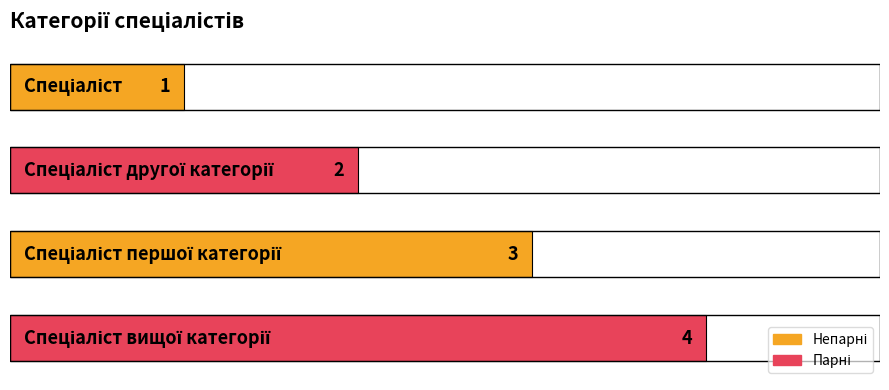

How many bars are there in total?

4